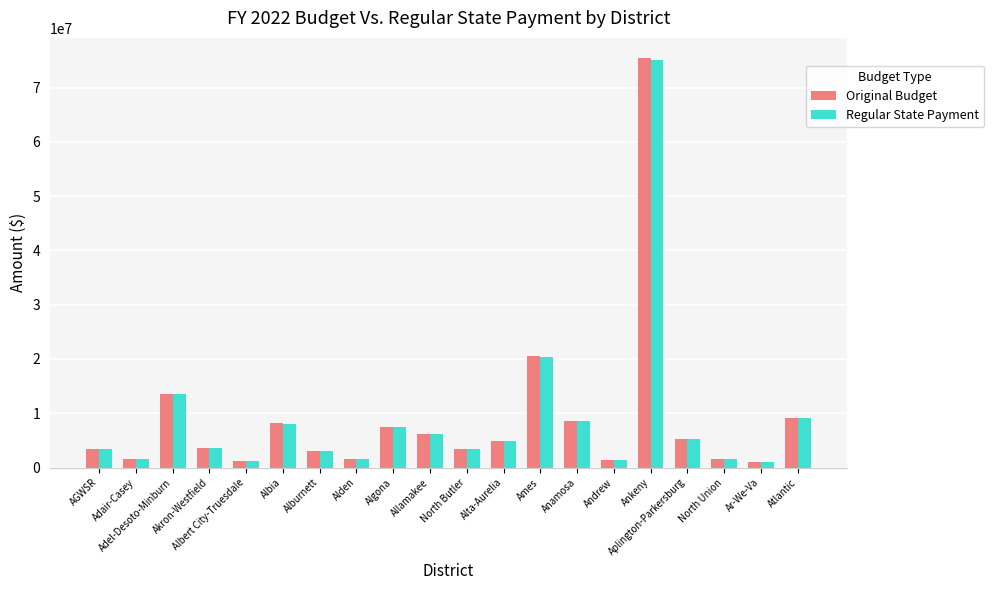

How many distinct data groups are displayed?

2